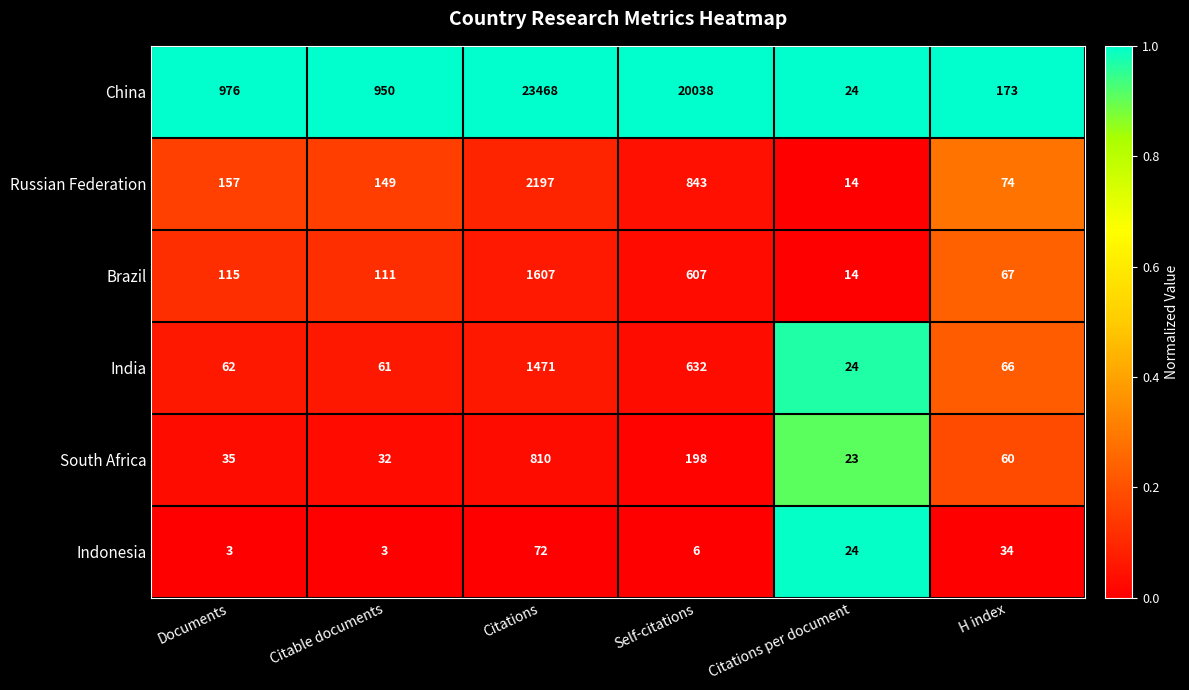

Which series has the largest range (max minus min)?

China